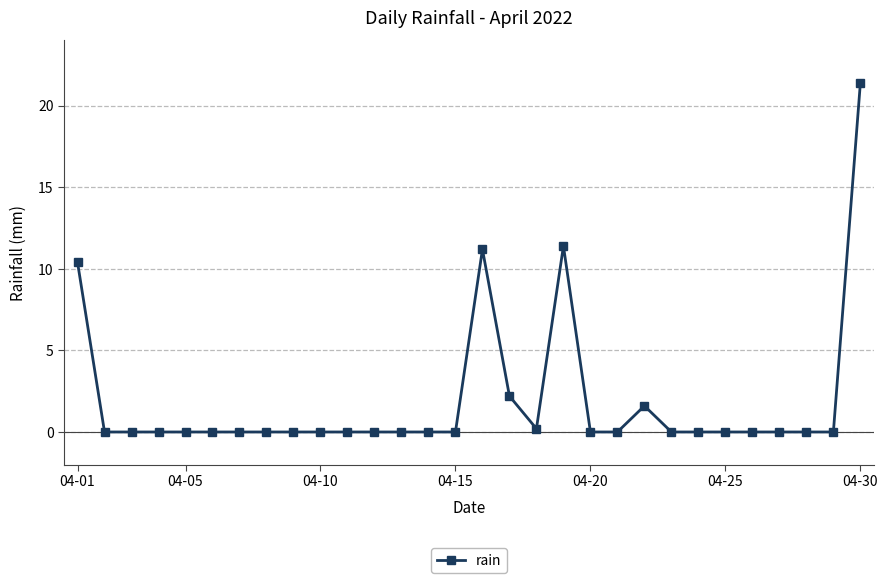

What is the average value?

1.9